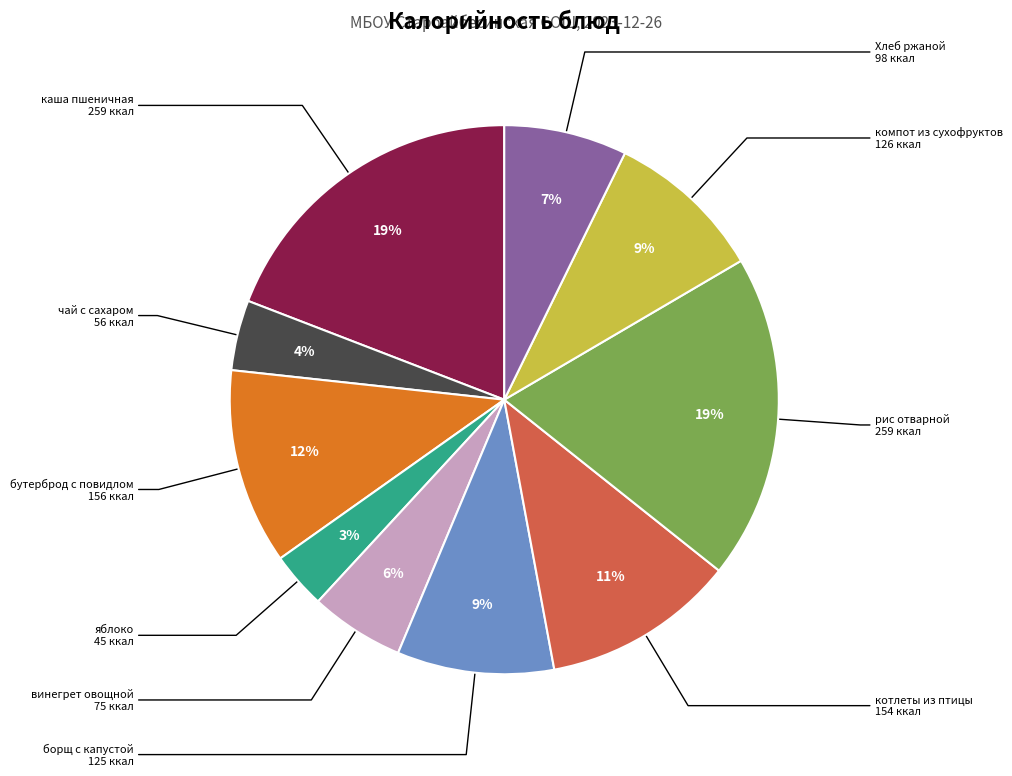

To the nearest percent, what percentage of the pie is яблоко?

3%